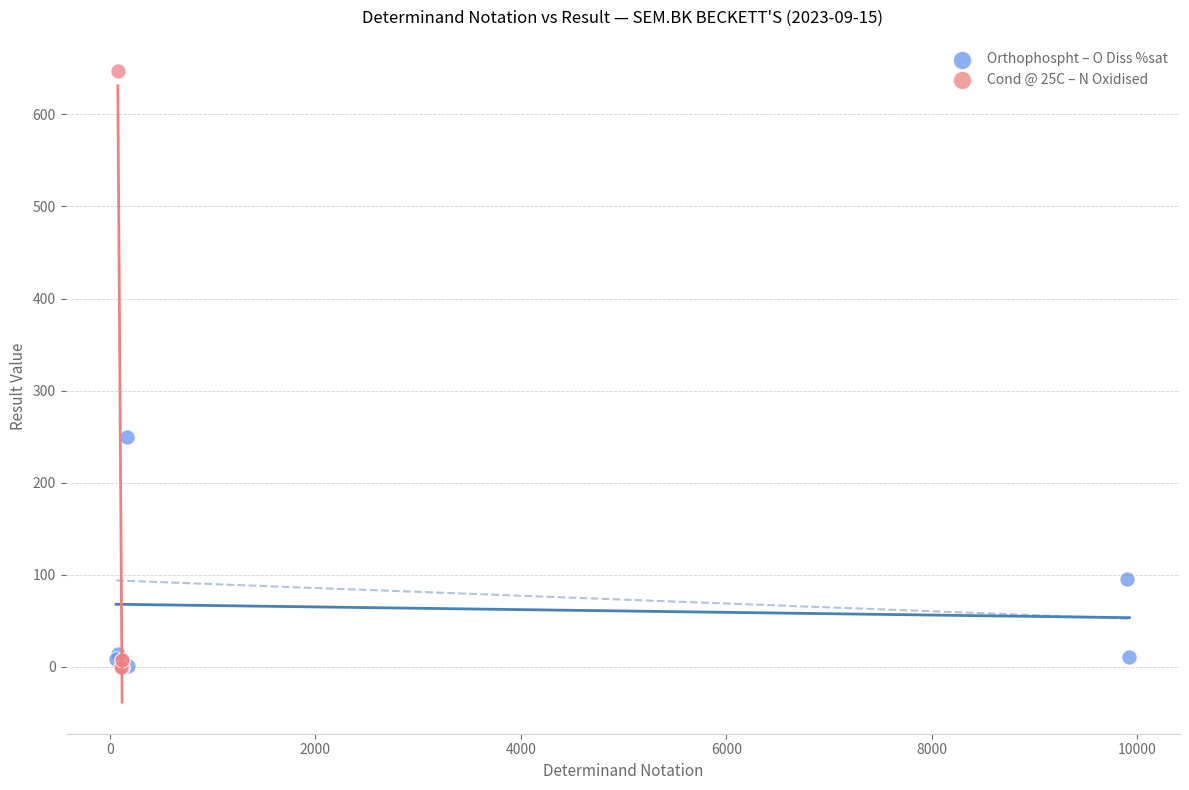

Which series reaches the maximum Y coordinate?

Cond @ 25C – N Oxidised